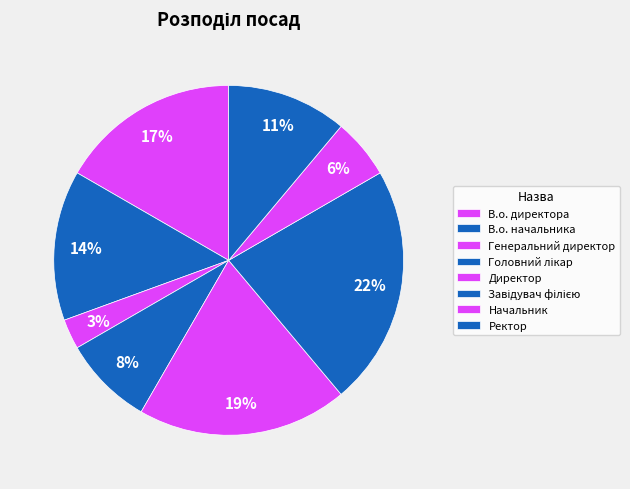

What is the largest slice in the pie chart?

Завідувач філією